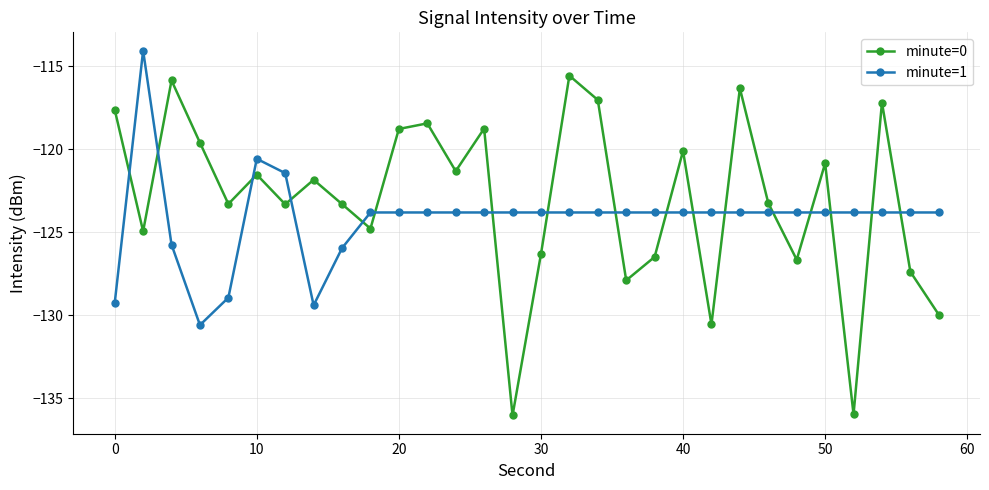

How many lines are shown in the chart?

2